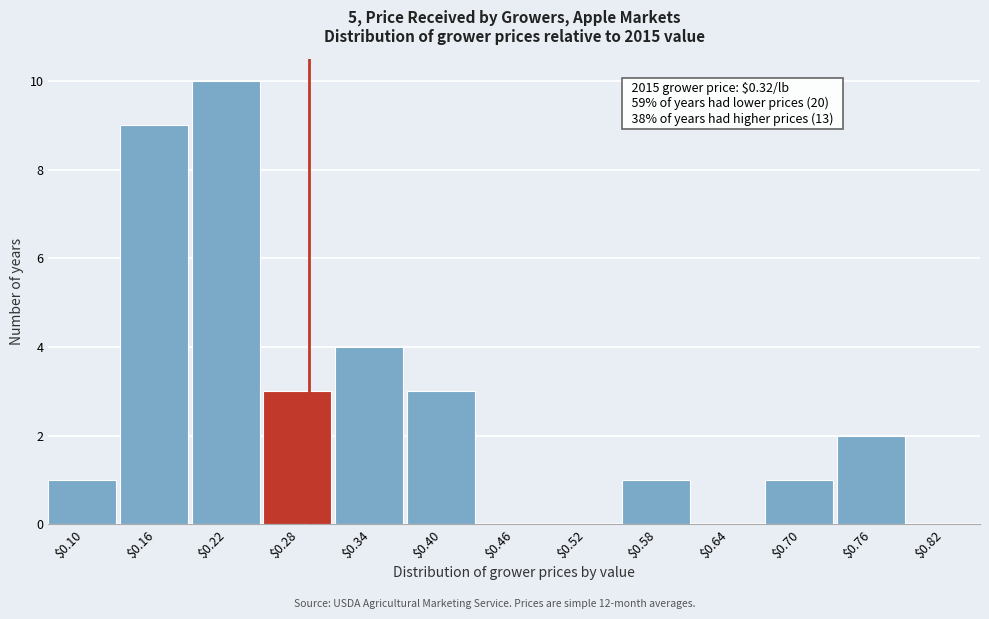

What is the sum of all values?

34